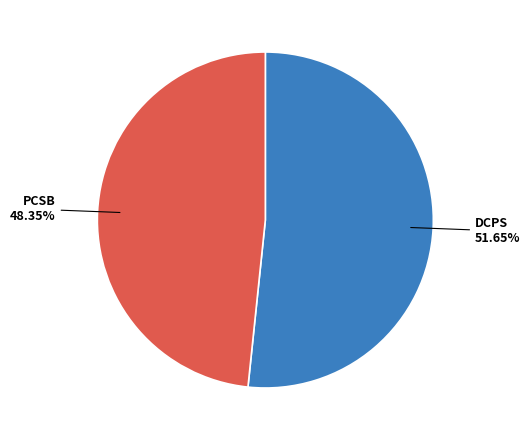

Is there any slice that represents more than half of the pie?

Yes